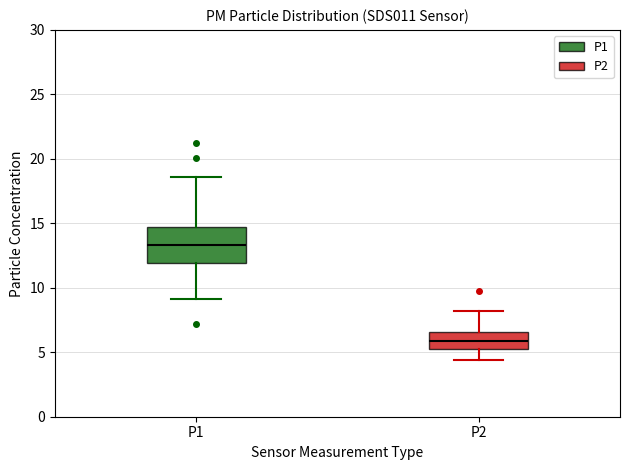

Where does the median line of the box for P2 sit on the y-axis? The values are not printed on the chart, so give them approximately, as read against the axis.

6.0